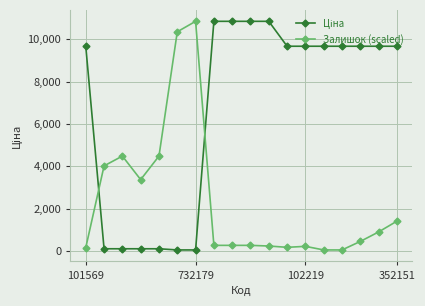

What is the value of the Залишок (scaled) point at the 2nd from the left?

4020.5